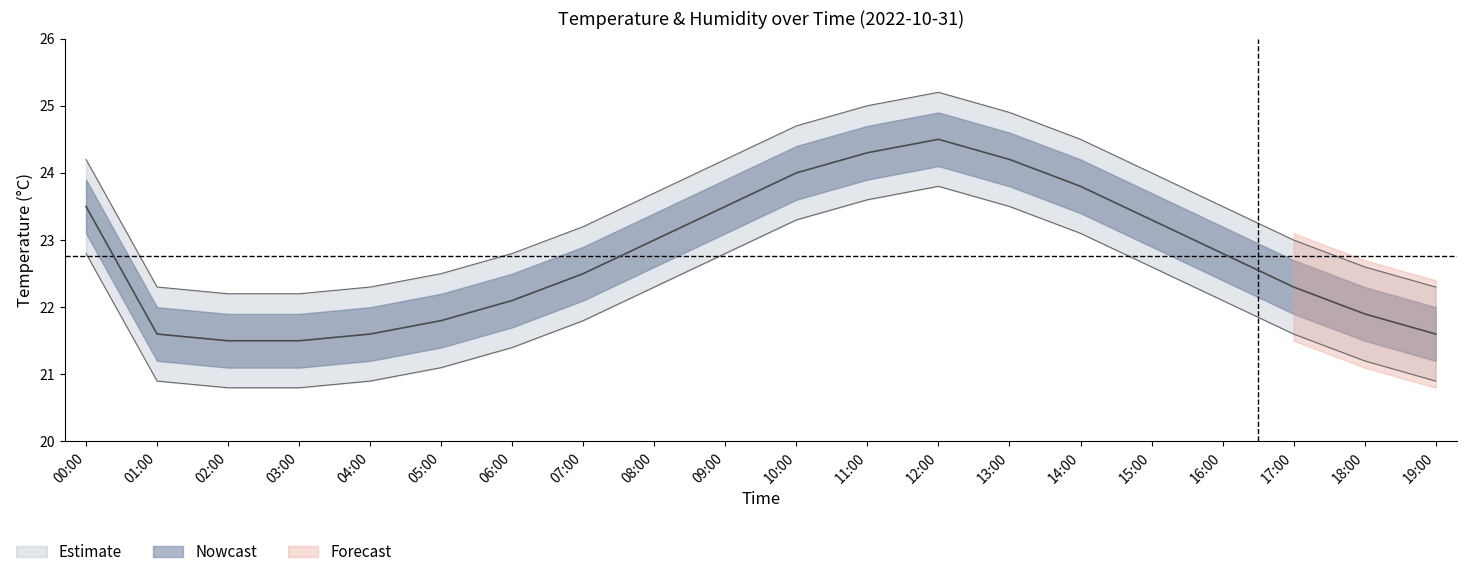

The temperature_upper series shows 24.2 at 09:00. True or false?

True